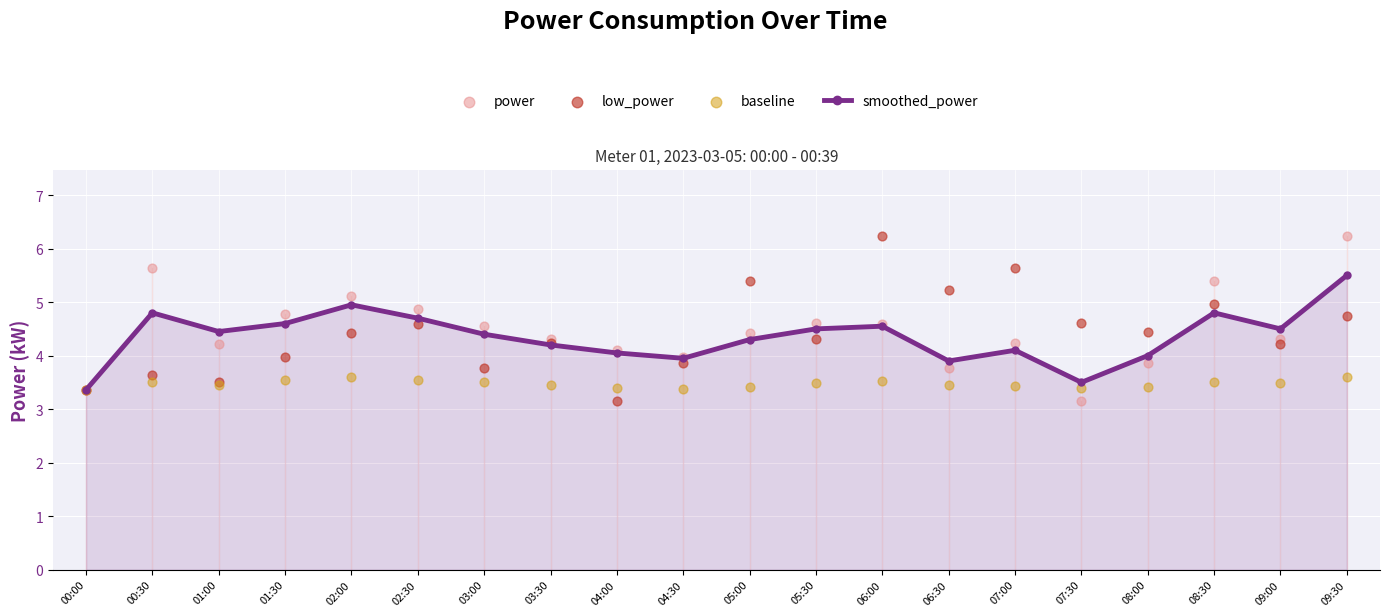

What is the total value across all series at 04:30?

15.2